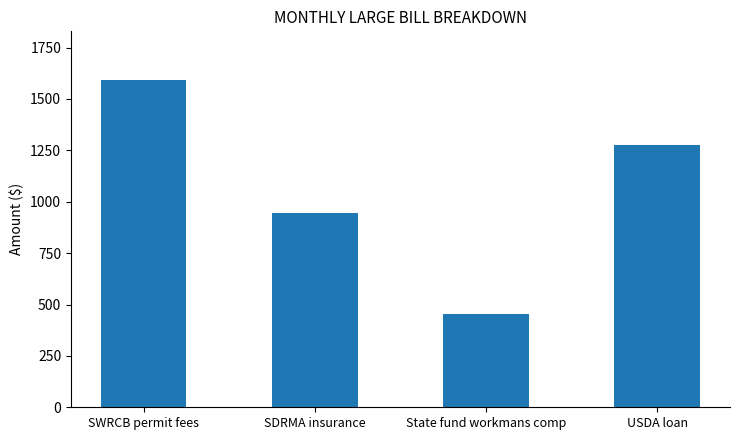

What is the smallest value displayed?

454.5